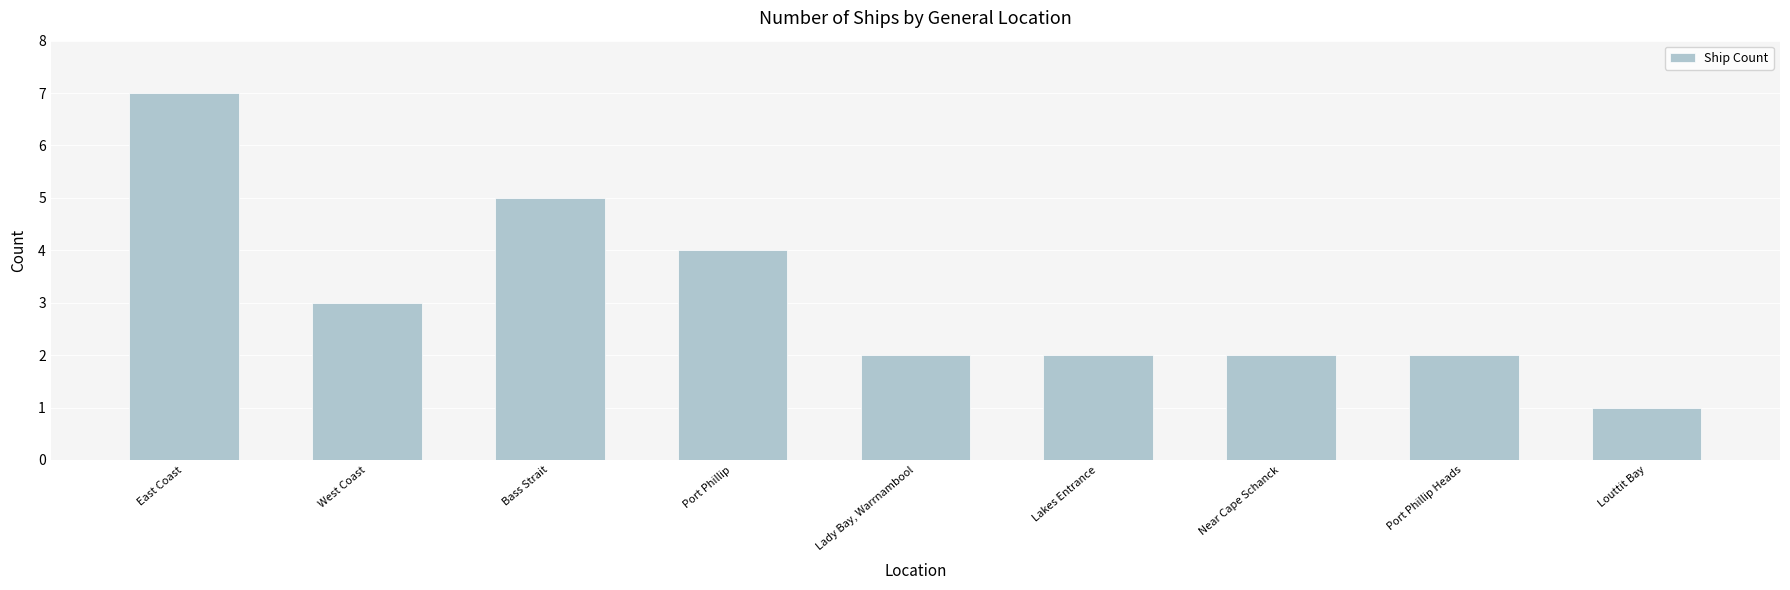

Reading left to right, what are all the values shown in this chart?

East Coast=7	West Coast=3	Bass Strait=5	Port Phillip=4	Lady Bay, Warrnambool=2	Lakes Entrance=2	Near Cape Schanck=2	Port Phillip Heads=2	Louttit Bay=1